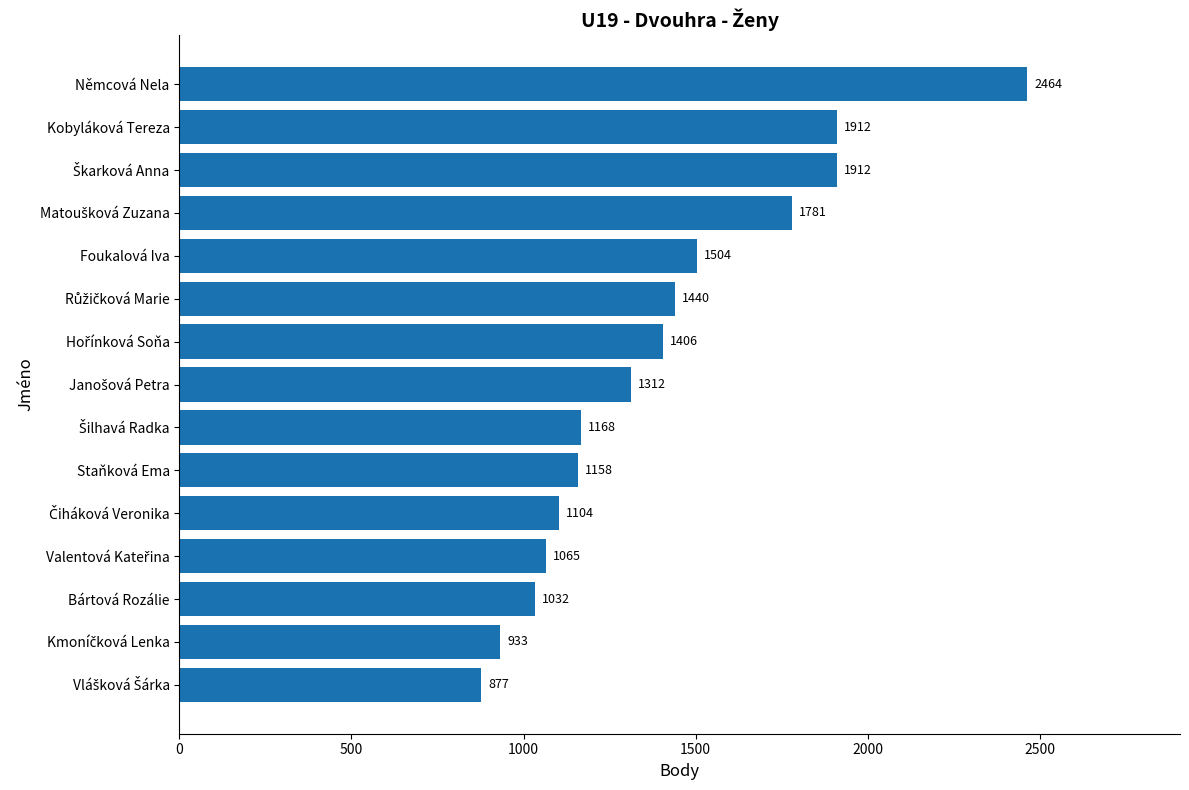

Read the value at Staňková Ema, to the nearest 50.

1150